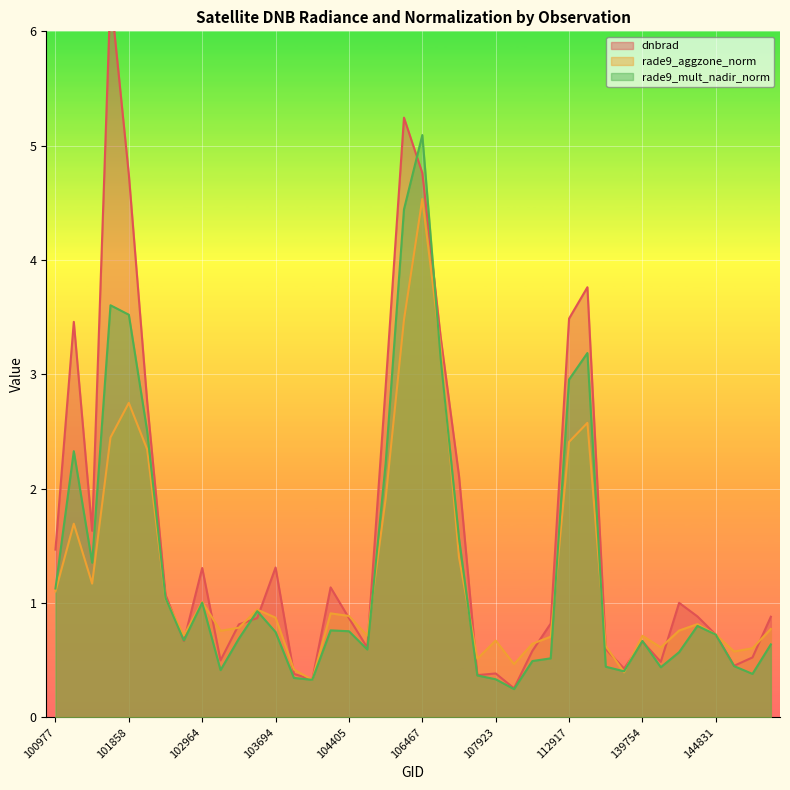

Which series has the widest spread of values?

dnbrad